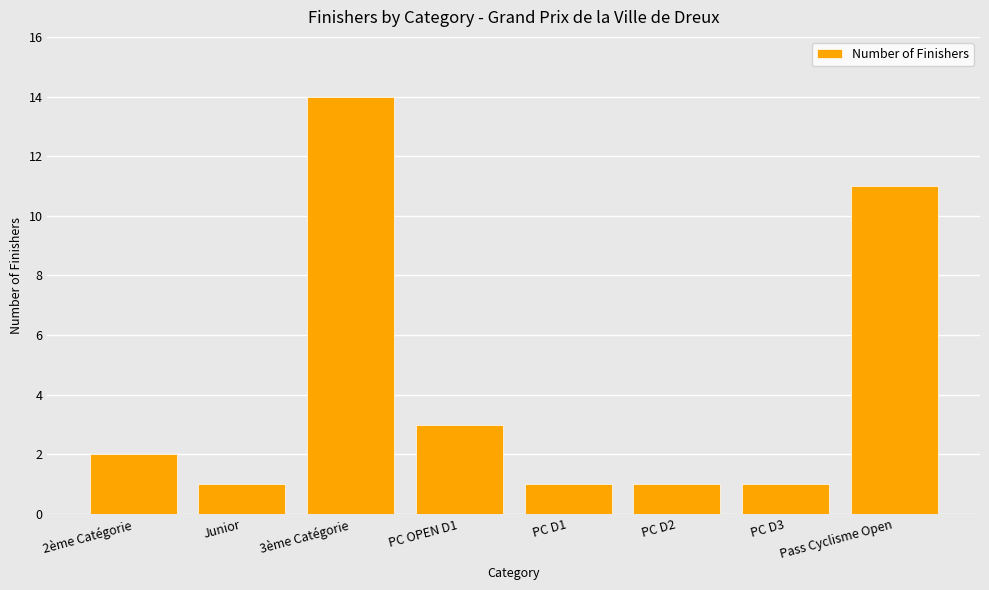

What is the average value?

4